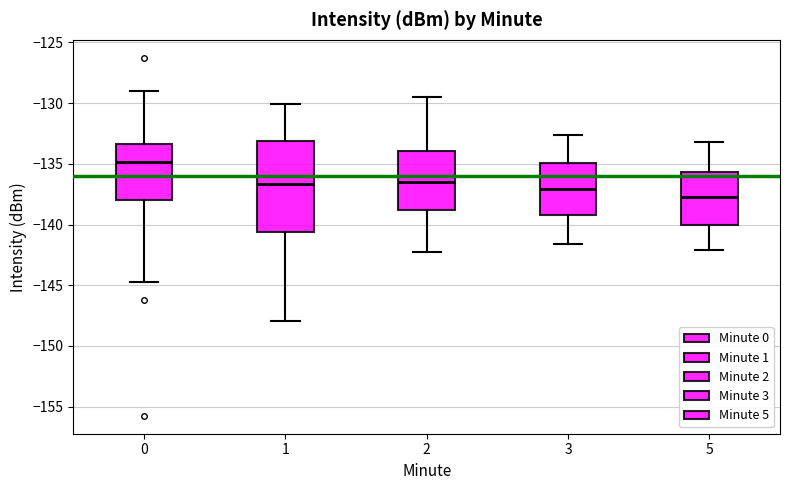

Which box has the lowest median line?

5